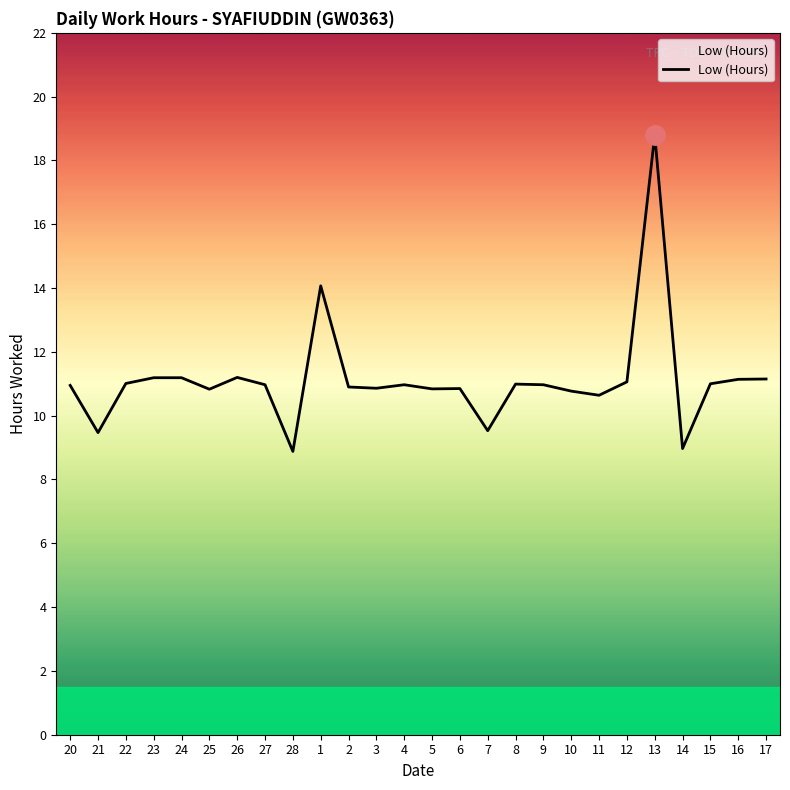

What position from the left is 26?

7